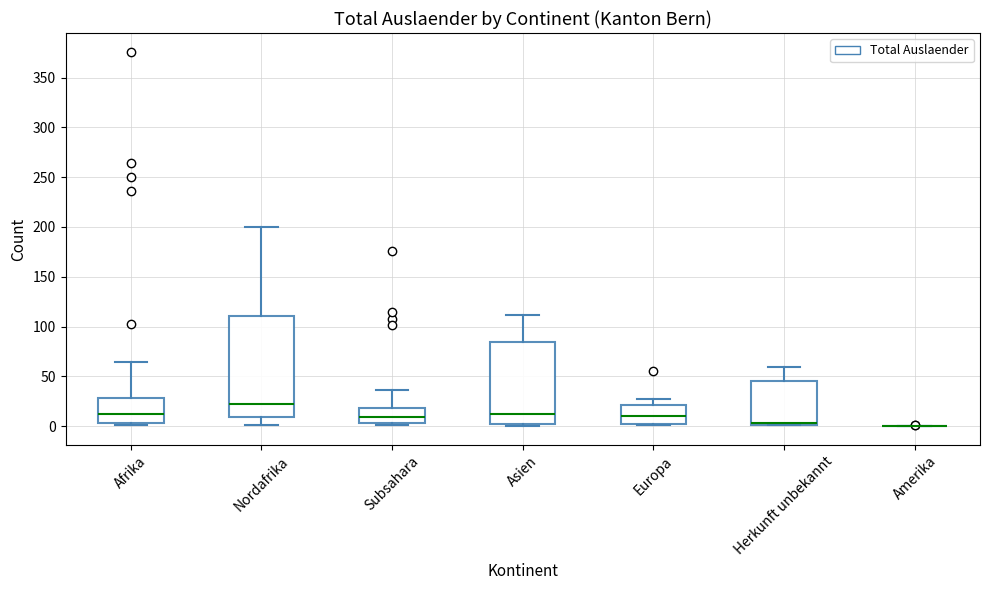

Reading left to right, transcribe this box plot: for each box, give where its median line is, the range the box spans, and where its two whiskers end, as read against the y-axis. The values are not printed on the chart, so give them approximately, as read against the axis.

Afrika: median 10, box 5 to 30, whiskers 0 to 65
Nordafrika: median 20, box 10 to 110, whiskers 0 to 200
Subsahara: median 10, box 5 to 20, whiskers 0 to 35
Asien: median 10, box 0 to 85, whiskers 0 (just below the box's lower edge) to 110
Europa: median 10, box 5 to 20, whiskers 0 to 25
Herkunft unbekannt: median 5 (drawn on the box's lower edge), box 0 to 45, whiskers 0 to 60
Amerika: box collapsed to a line at 0, whiskers 0 to 0